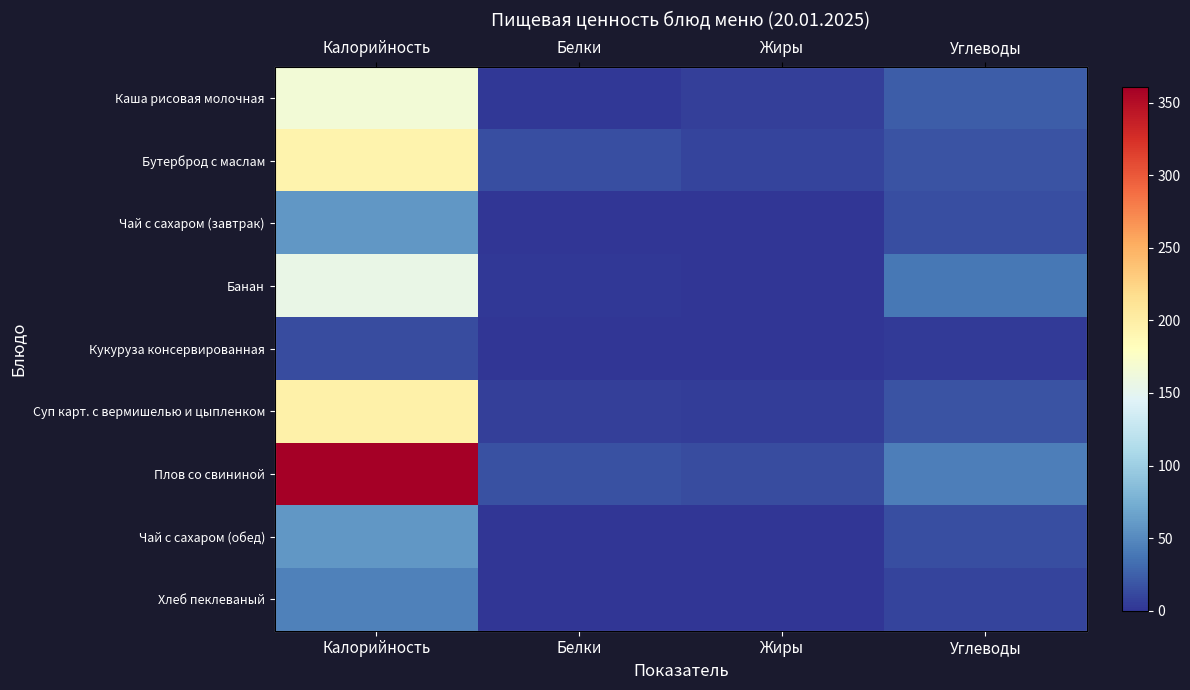

Which has a higher value, Углеводы or Калорийность?

Калорийность